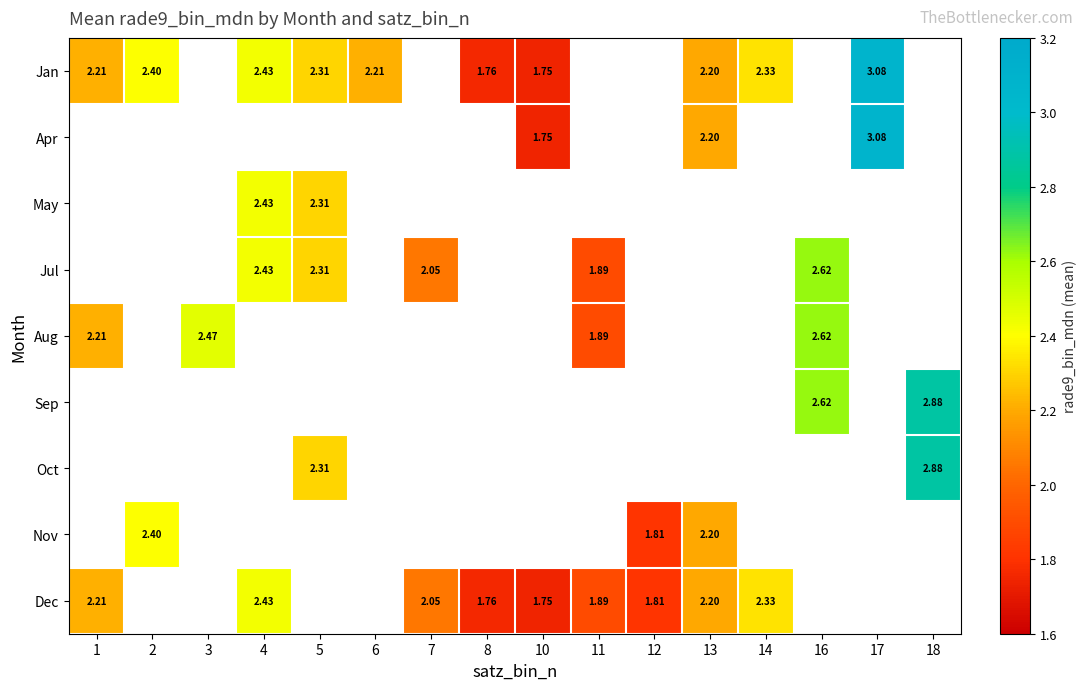

At how many categories does at least one series exceed 2?

12